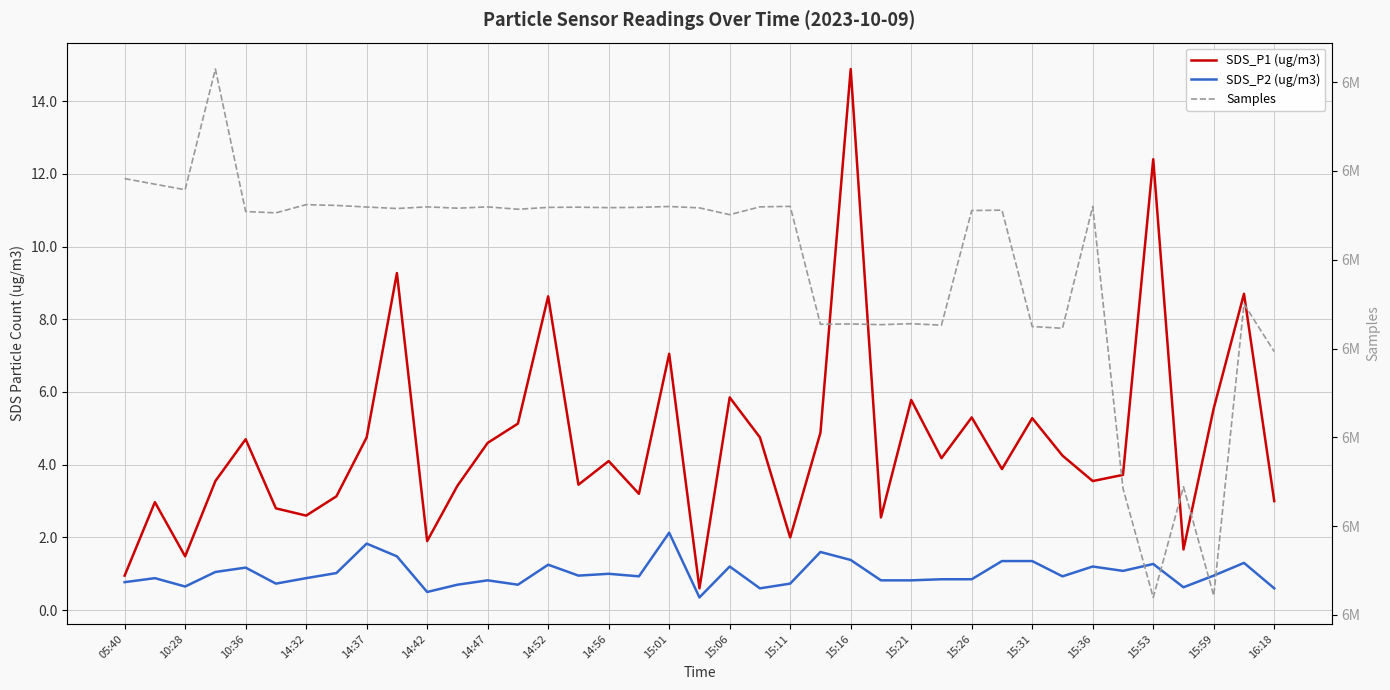

Reading left to right, what are all the values shown in this chart?

SDS_P1 (ug/m3): 0.9	3.0	1.5	3.5	4.7	2.8	2.6	3.1	4.8	9.3	1.9	3.4	4.6	5.1	8.6	3.5	4.1	3.2	7.0	0.6	5.8	4.8	2.0	4.9	14.9	2.5	5.8	4.2	5.3	3.9	5.3	4.2	3.5	3.7	12.4	1.7	5.5	8.7	3.0
SDS_P2 (ug/m3): 0.8	0.9	0.7	1.1	1.2	0.7	0.9	1.0	1.8	1.5	0.5	0.7	0.8	0.7	1.2	0.9	1.0	0.9	2.1	0.3	1.2	0.6	0.7	1.6	1.4	0.8	0.8	0.8	0.8	1.4	1.4	0.9	1.2	1.1	1.3	0.6	0.9	1.3	0.6
Samples: 6218273.0	6217014.0	6215765.0	6242947.0	6210851.0	6210559.0	6212399.0	6212231.0	6211870.0	6211538.0	6211906.0	6211608.0	6211896.0	6211372.0	6211788.0	6211833.0	6211724.0	6211798.0	6211987.0	6211678.0	6210147.0	6211904.0	6212023.0	6185461.0	6185534.0	6185379.0	6185589.0	6185260.0	6211083.0	6211163.0	6184957.0	6184561.0	6211989.0	6148505.0	6123942.0	6148867.0	6124346.0	6190025.0	6179312.0